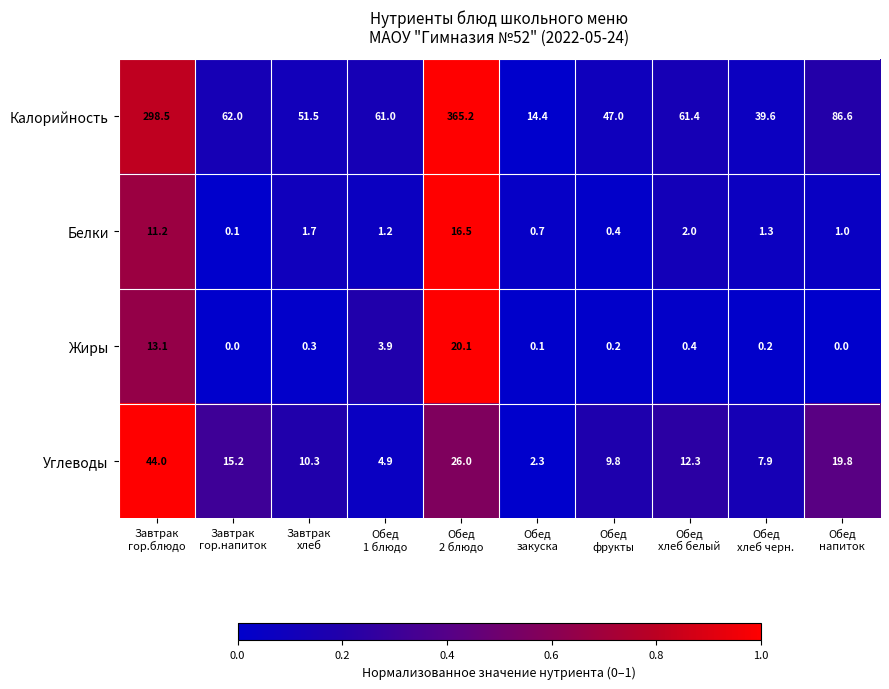

Rank the series at Обед
фрукты from highest to lowest value.

Калорийность, Углеводы, Белки, Жиры